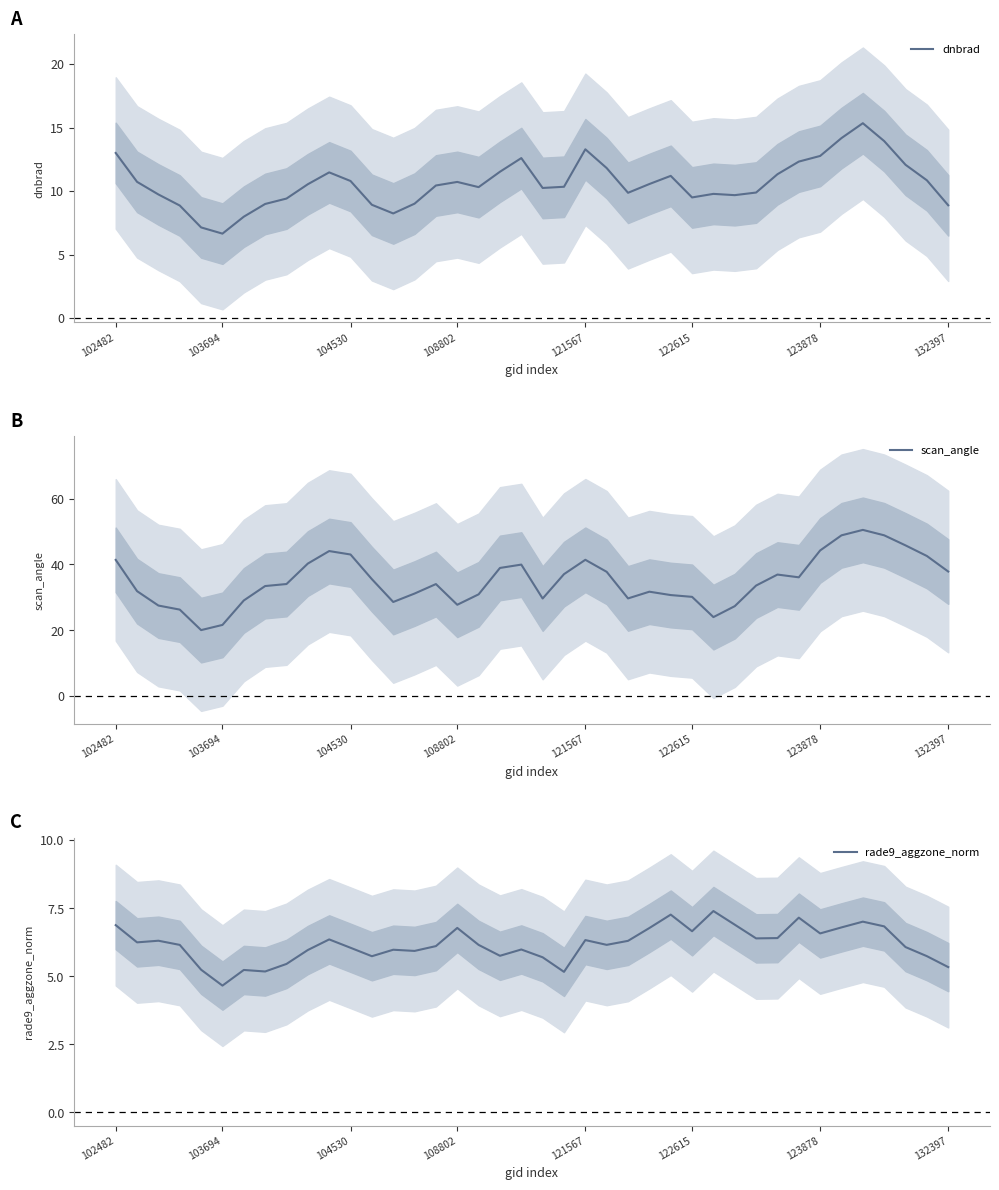

List the series in order of their overall mean, highest first.

scan_angle, dnbrad, rade9_aggzone_norm